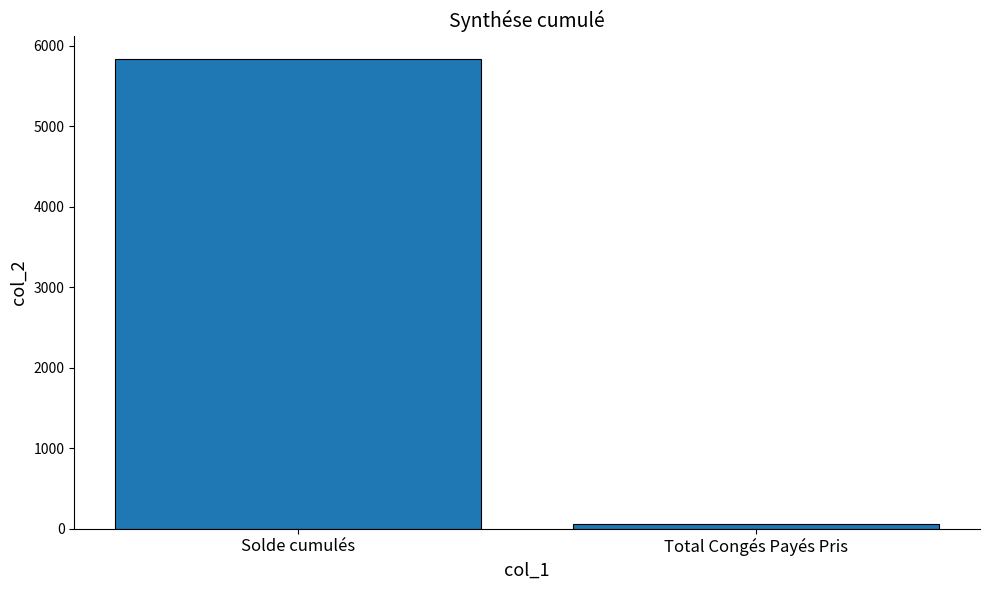

What is the average value?

2944.1